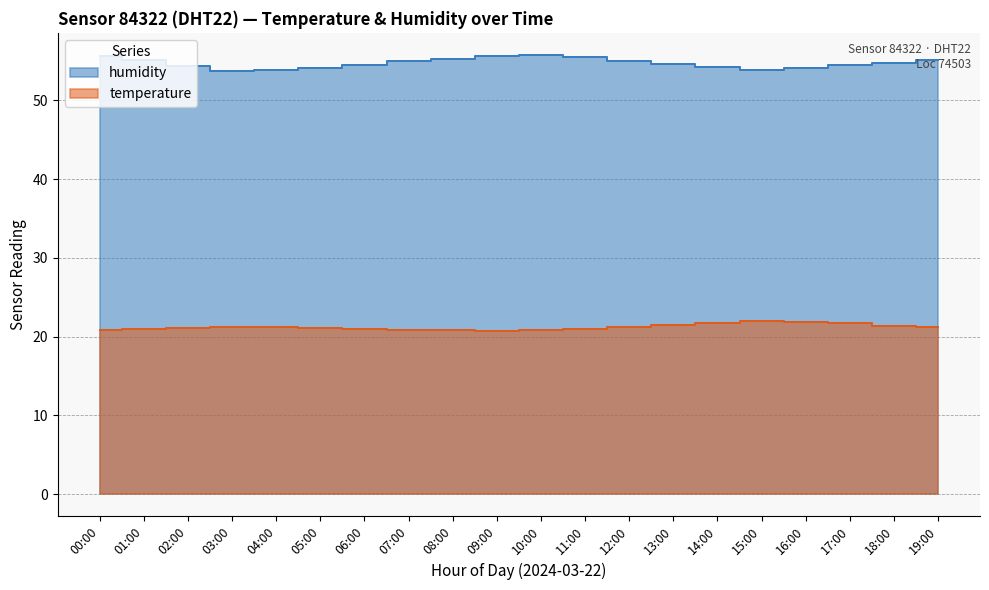

Where is humidity nearest to the value 54?

04:00